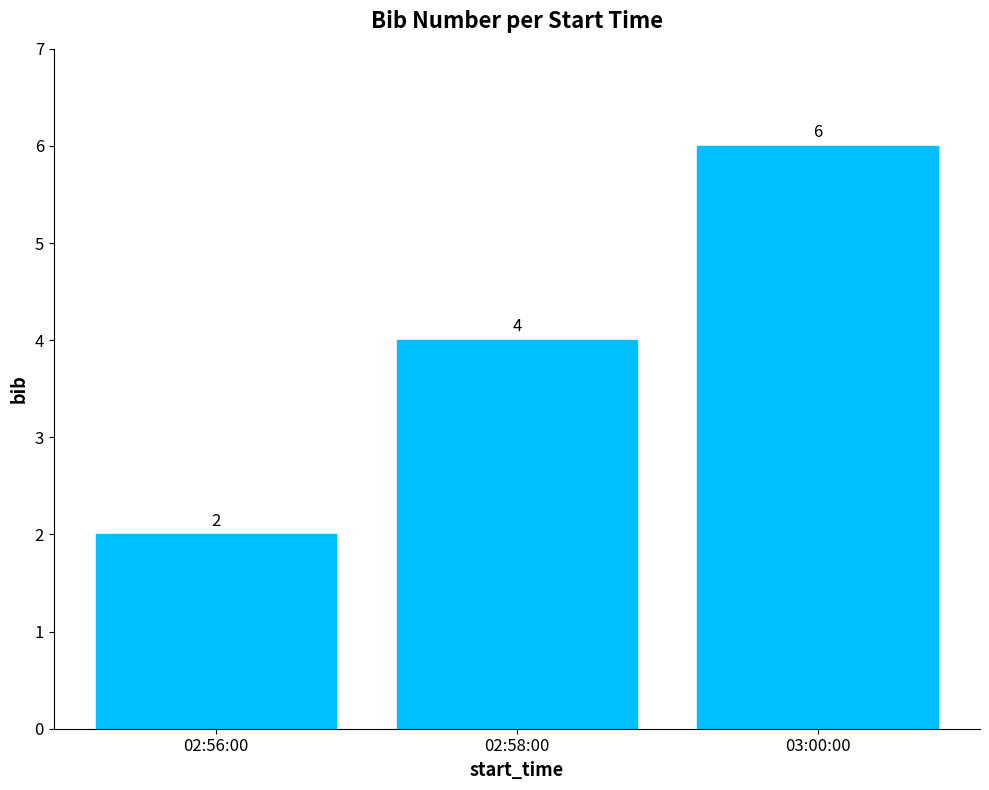

Where is the data nearest to the value 4?

02:58:00